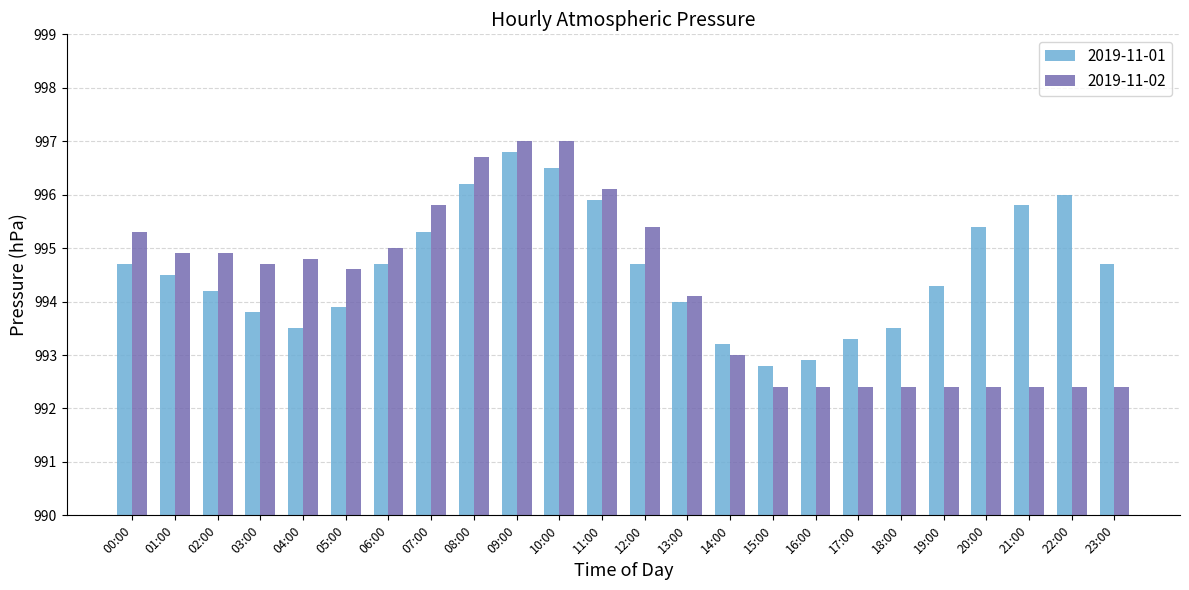

What is the total value across all series at 23:00?

1987.1